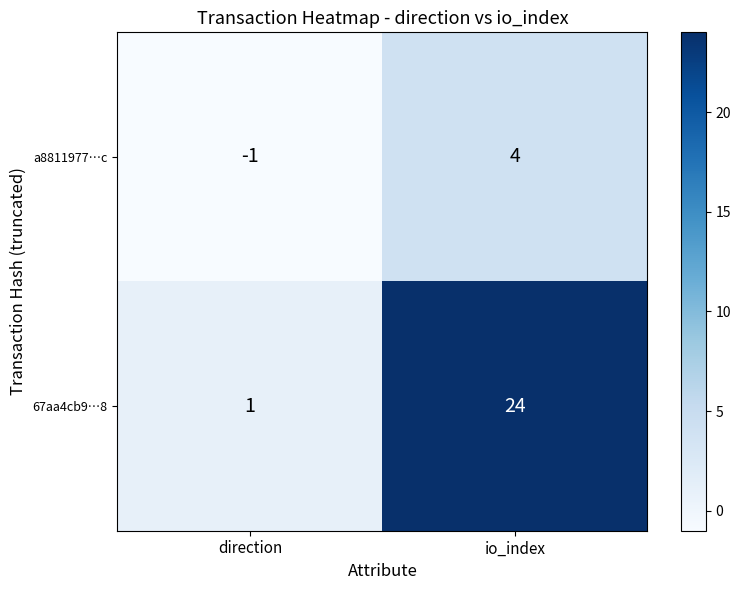

What is the highest value of the 67aa4cb9…8 series?

24